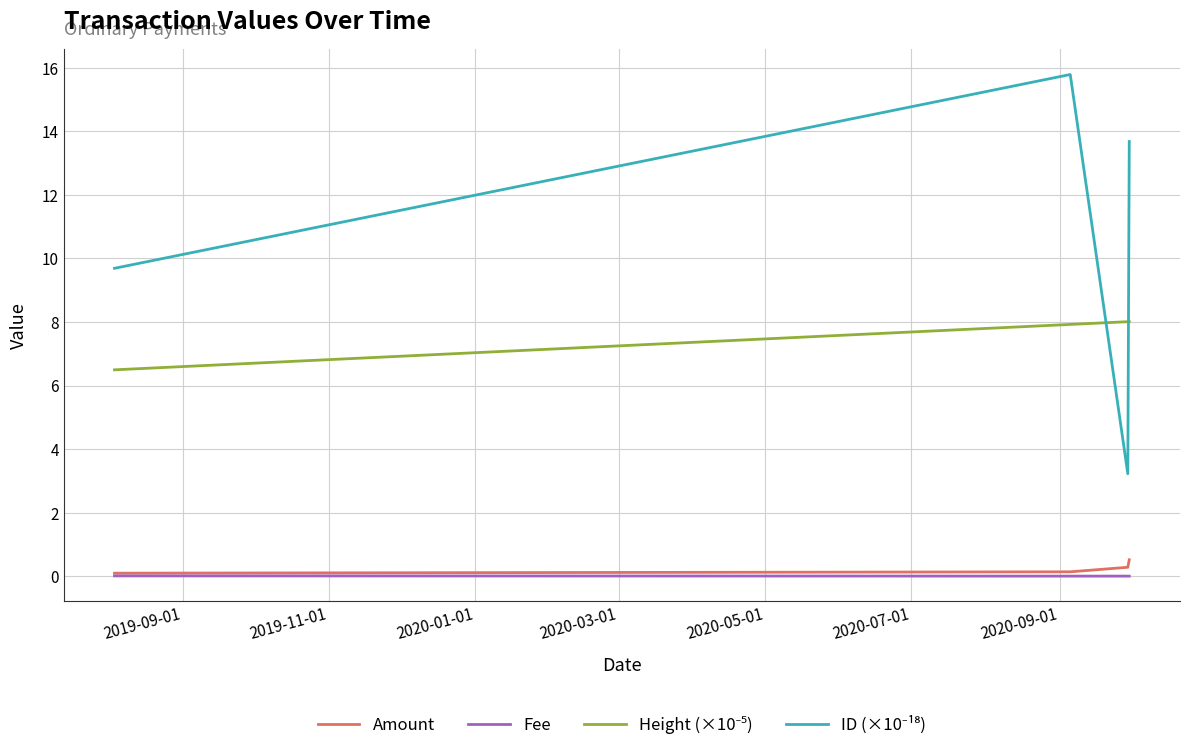

What is the maximum value shown in the chart?

15.8